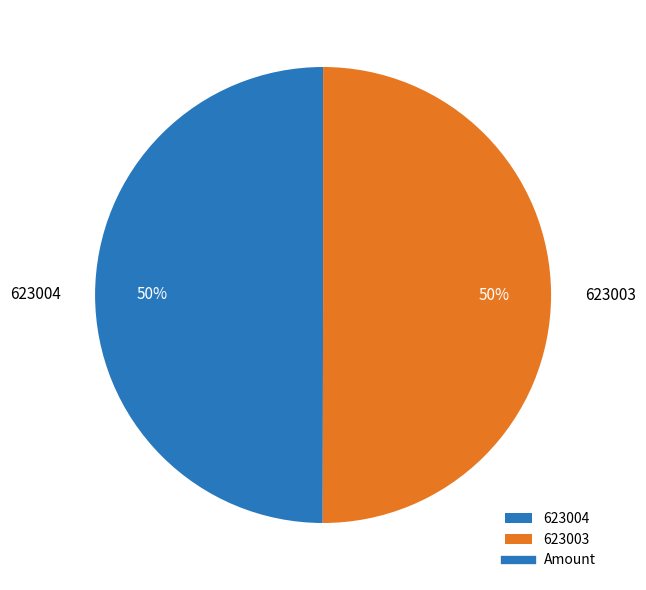

To the nearest percent, what percentage of the pie is 623004?

50%